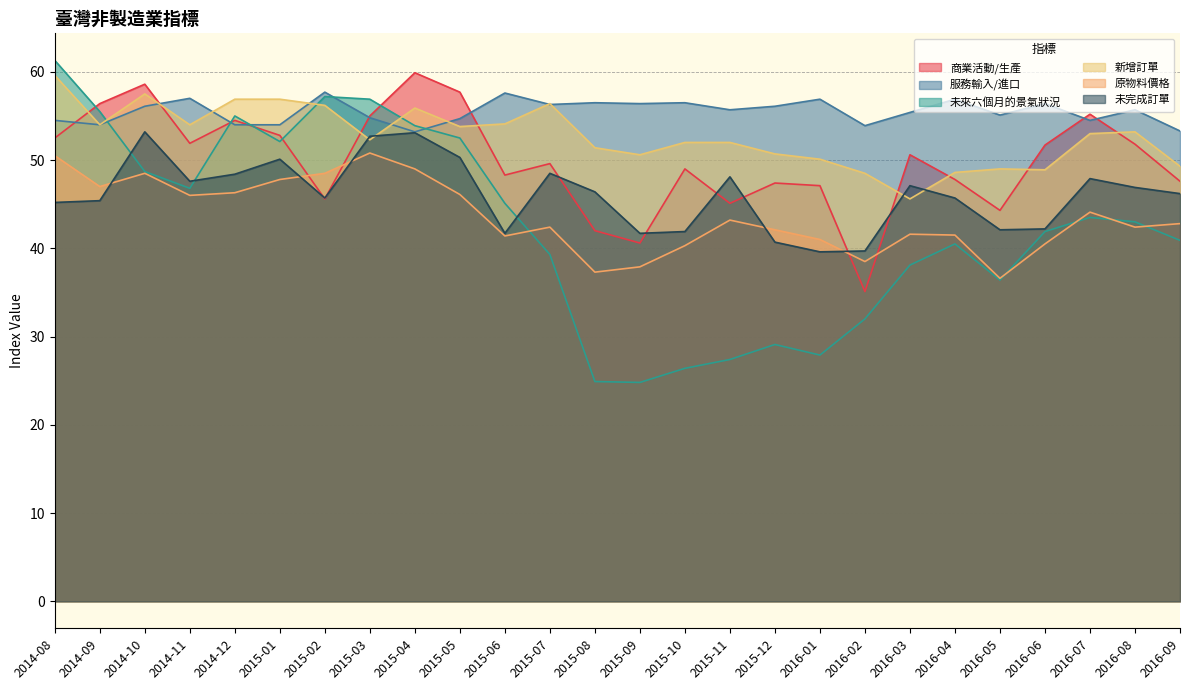

List the series in order of their peak value, highest first.

未來六個月的景氣狀況, 商業活動/生產, 新增訂單, 服務輸入/進口, 未完成訂單, 原物料價格